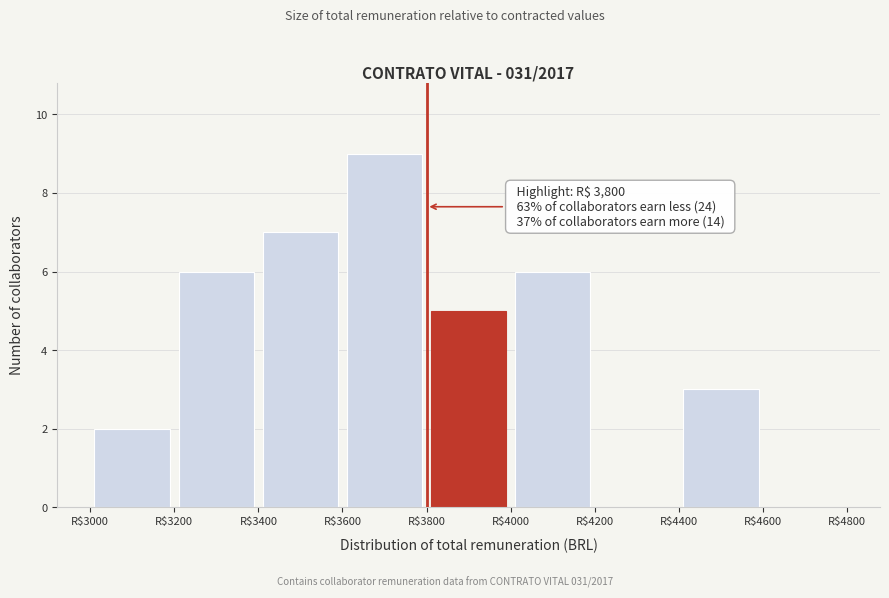

Which range on the x-axis has the tallest bar?

3600 to 3800